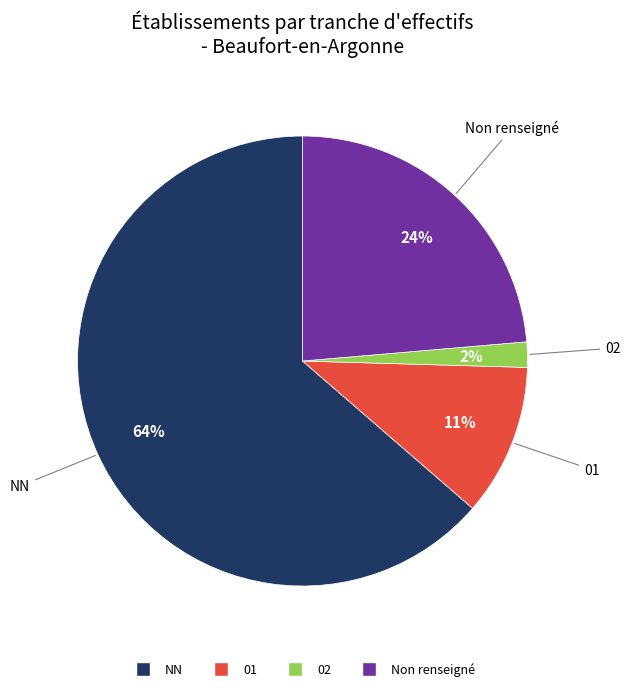

Count the number of slices in the pie.

4